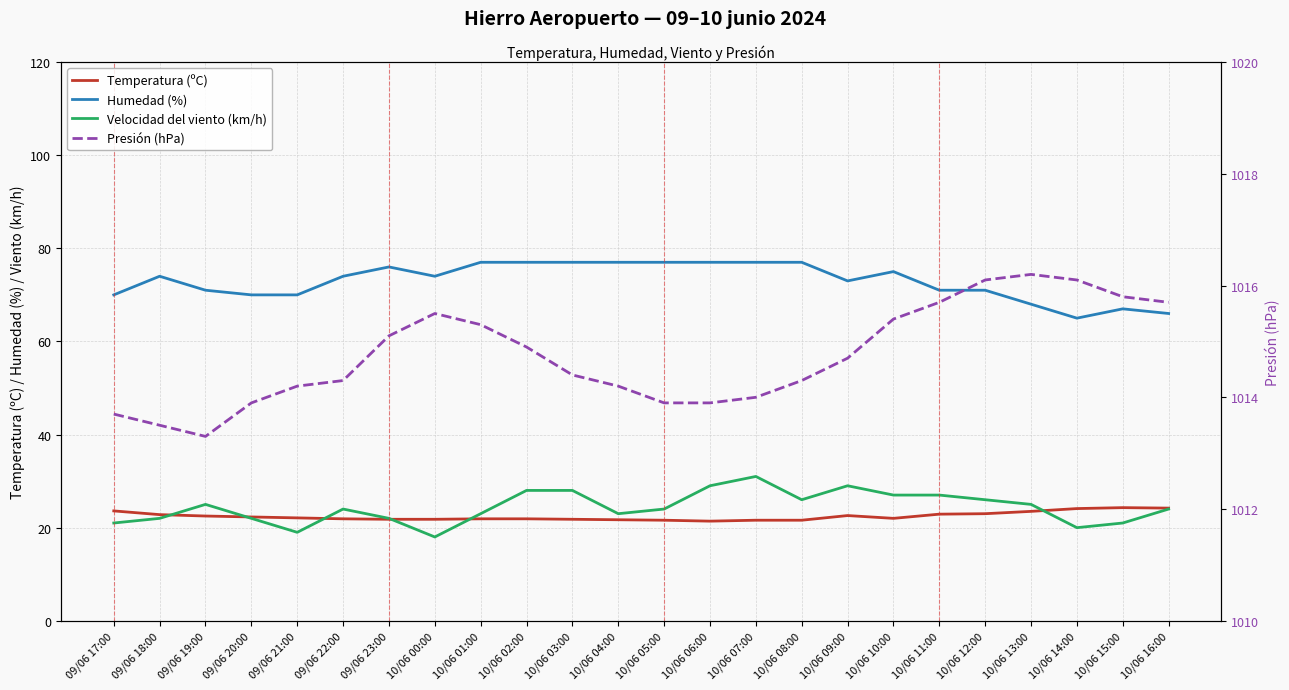

What is the label of the 6th point from the left?

09/06 22:00